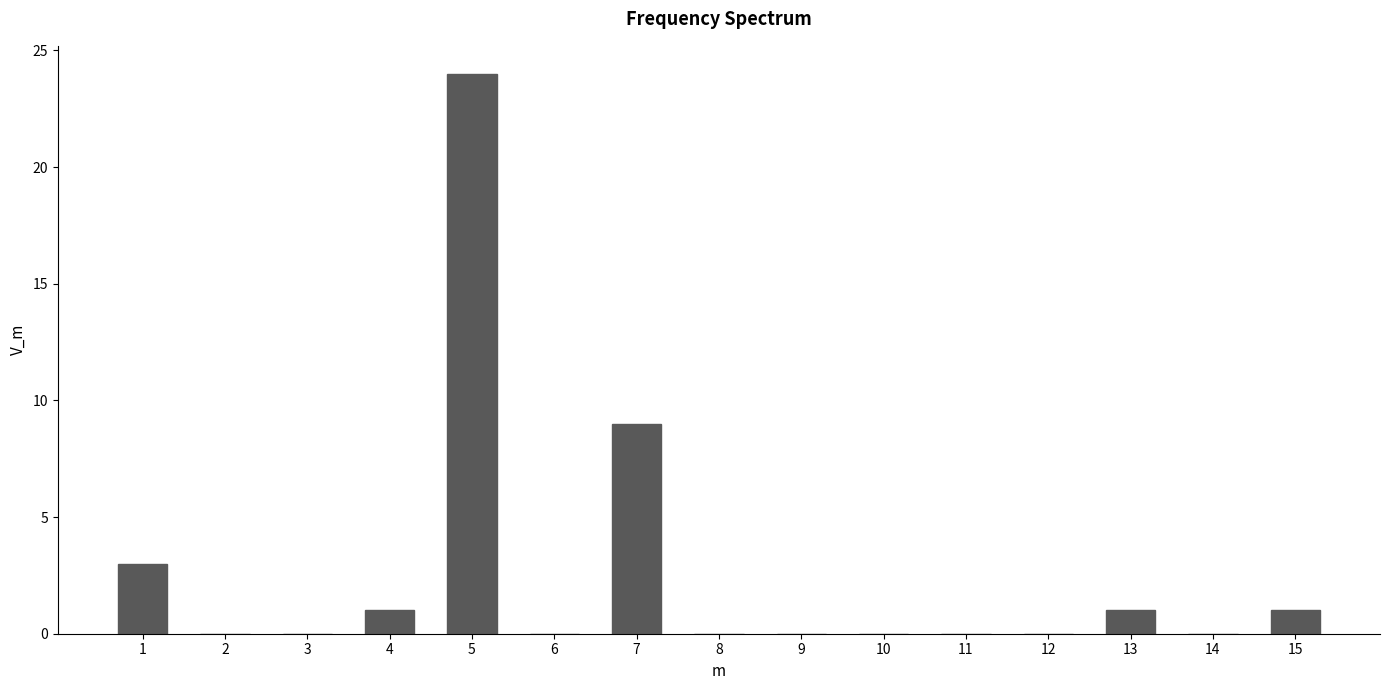

Reading left to right, list all the values displayed in this chart.

1=3	2=0	3=0	4=1	5=24	6=0	7=9	8=0	9=0	10=0	11=0	12=0	13=1	14=0	15=1